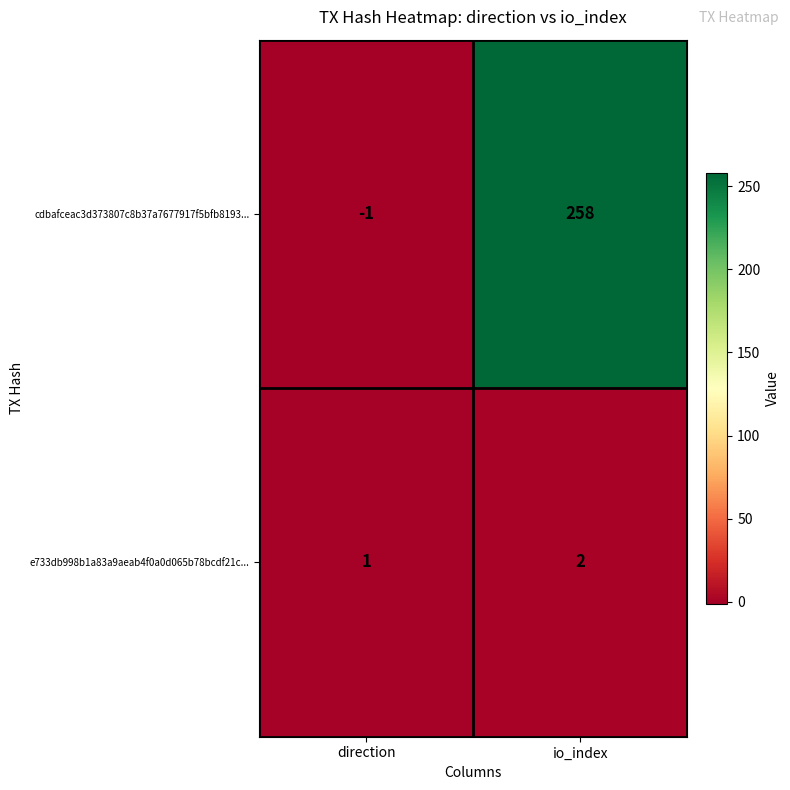

What is the difference between the cdbafceac3d373807c8b37a7677917f5bfb8193... values at io_index and direction?

259